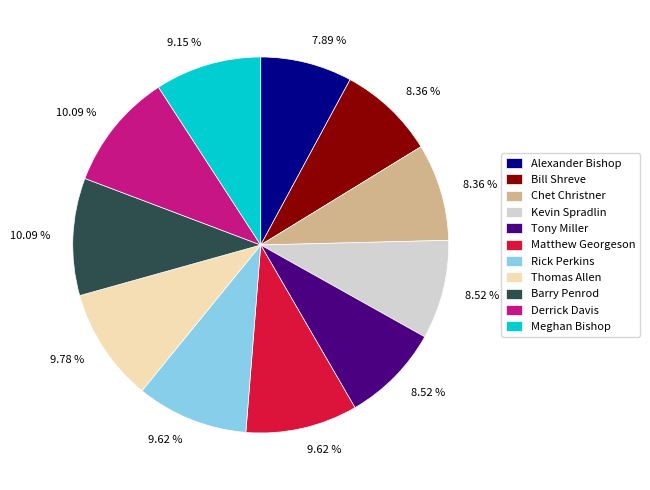

Is Rick Perkins the majority of the pie?

No